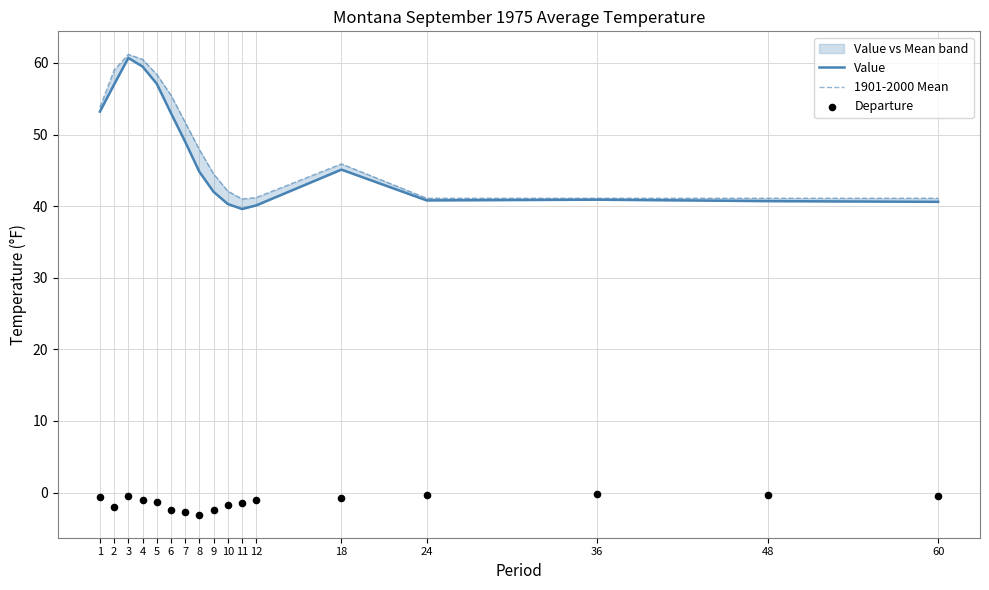

Which series contains the lowest Y value?

Departure